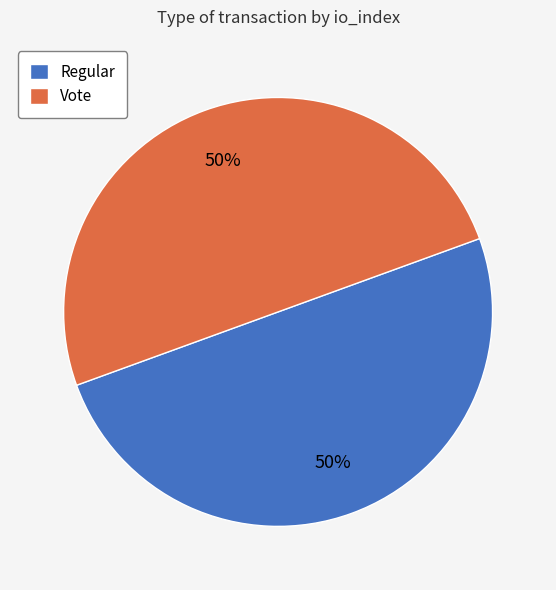

Is the sum of Regular and Vote greater than half?

Yes